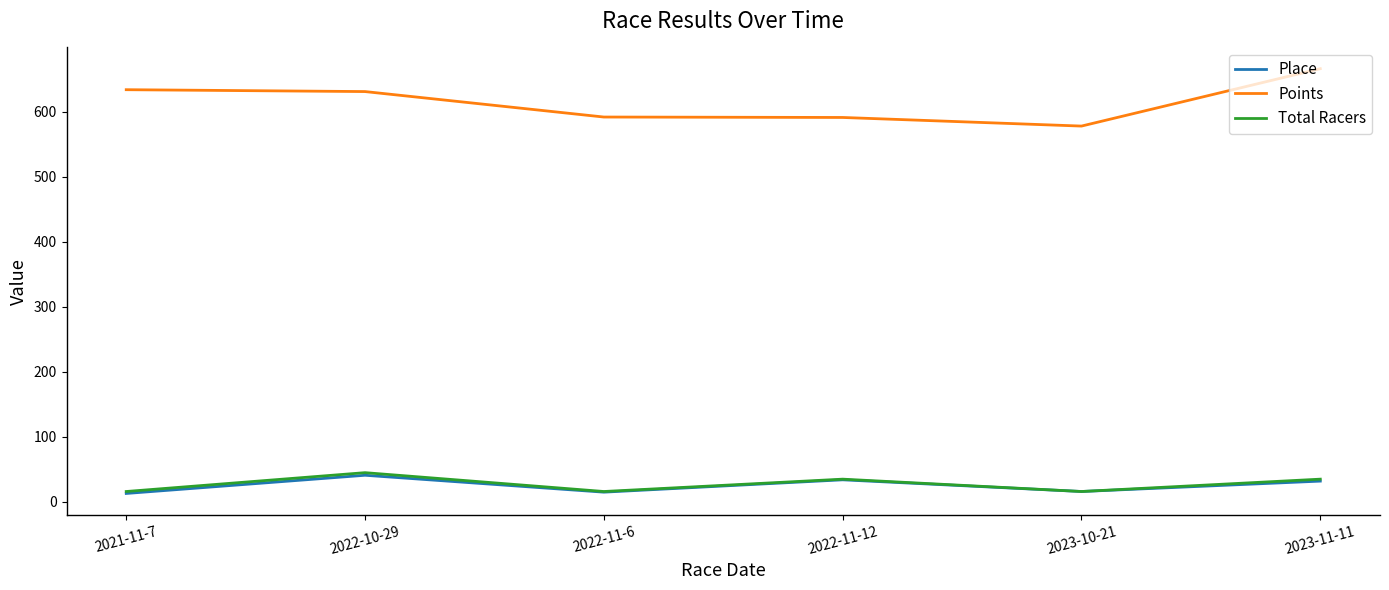

True or false: Place and Points intersect in this chart.

False